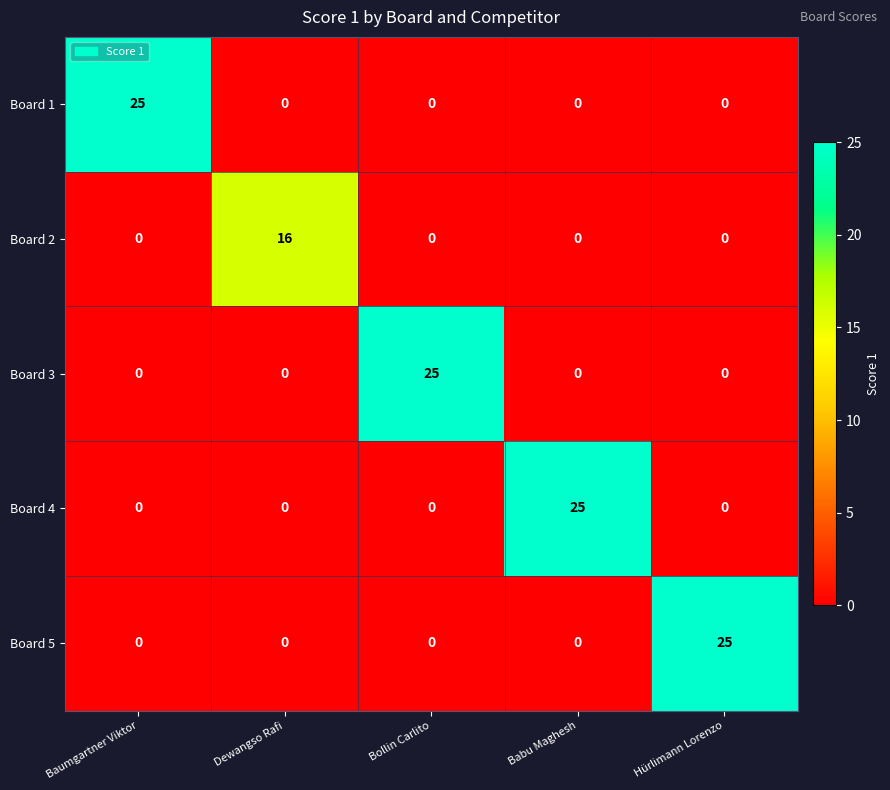

What is the maximum value shown in the chart?

25